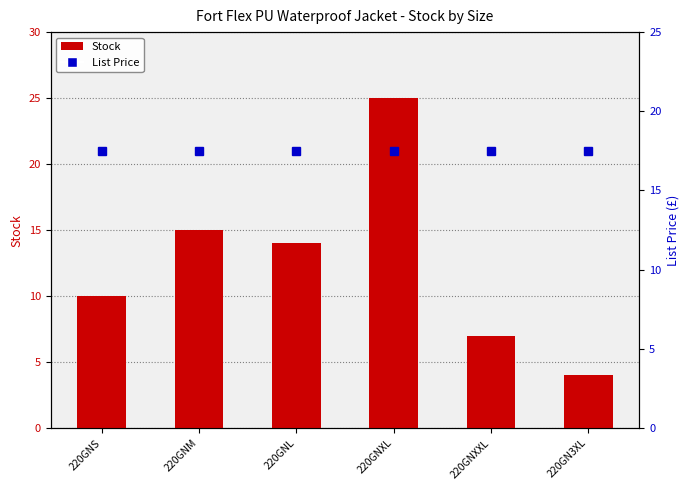

What is the value of the Stock bar at the 5th from the left?

7.0